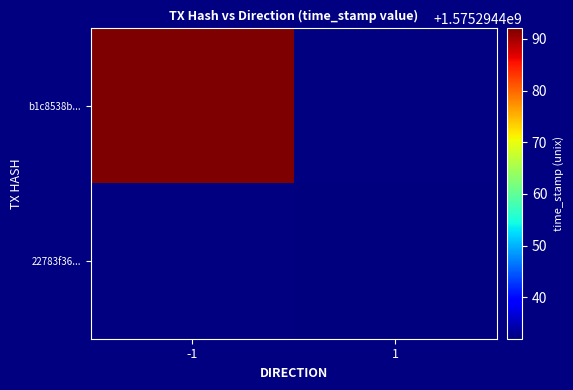

What is the sum of the 22783f36a60ff827c24533a5f801df5fdbf5afb values at direction and time_stamp?

1575294433